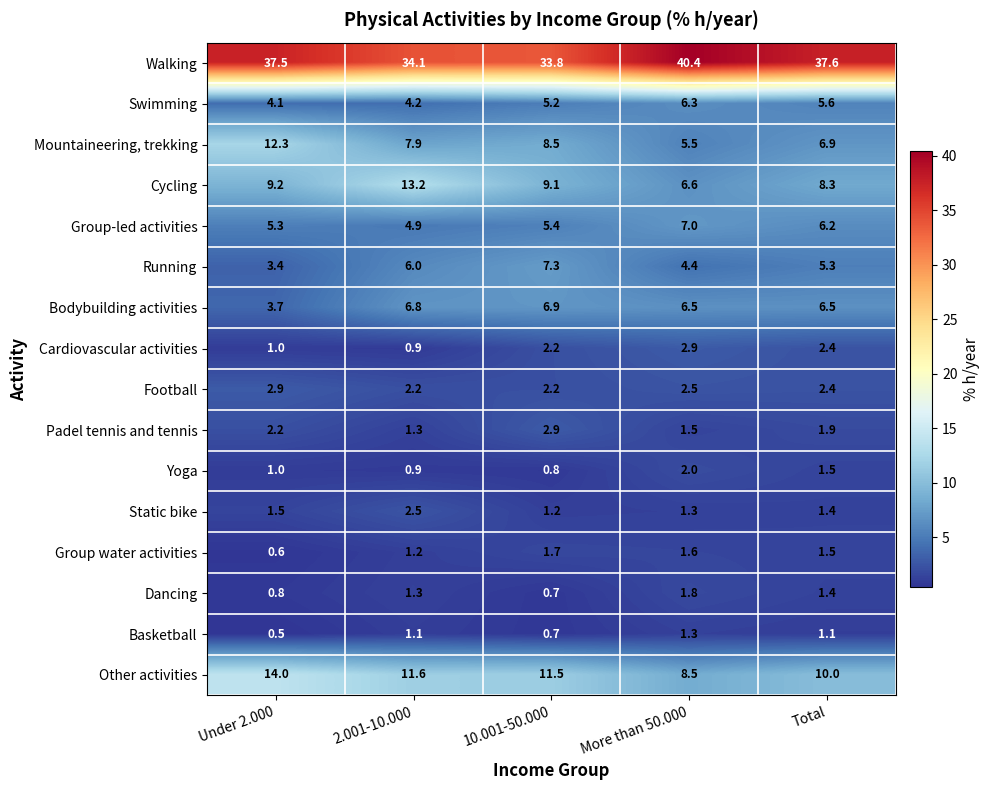

What is the difference between the second highest and second lowest values in the Mountaineering, trekking series?

1.6